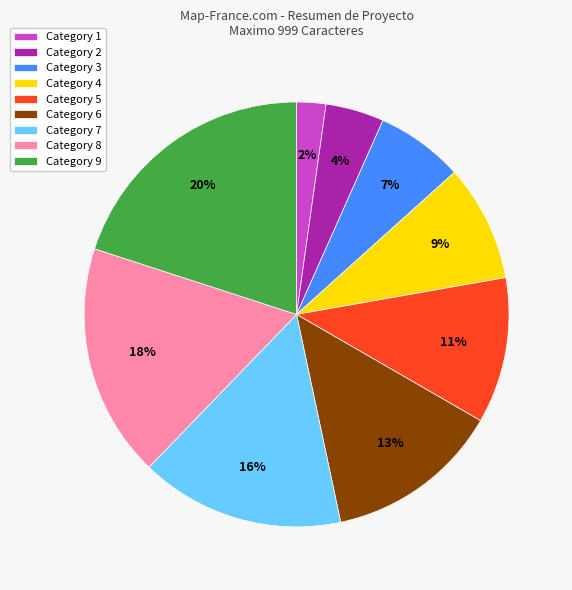

To the nearest percent, what percentage of the pie is Category 7?

16%